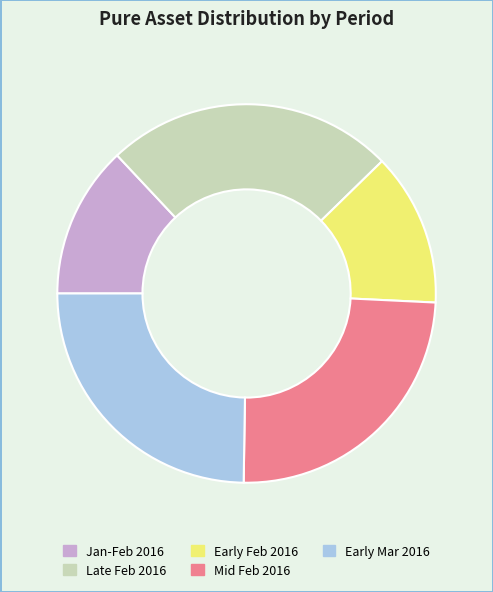

Is there any slice that represents more than half of the pie?

No